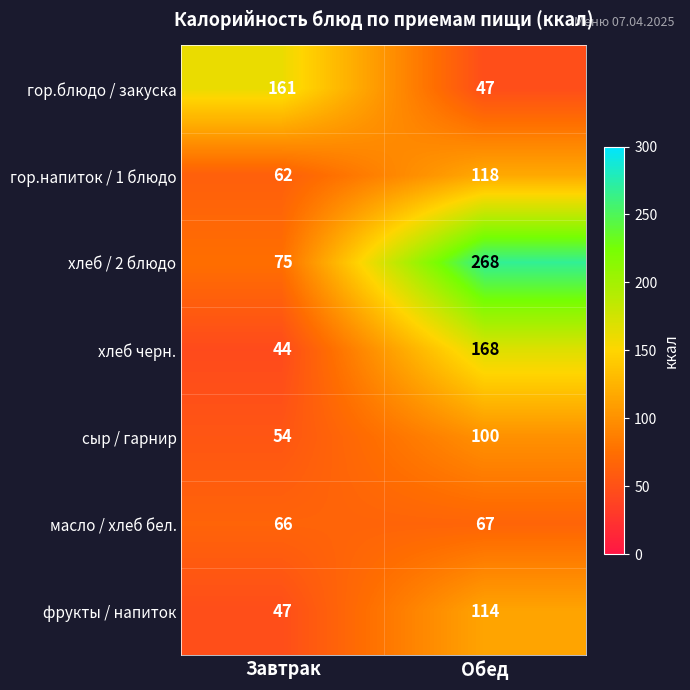

Which label corresponds to the largest value in the chart?

Обед